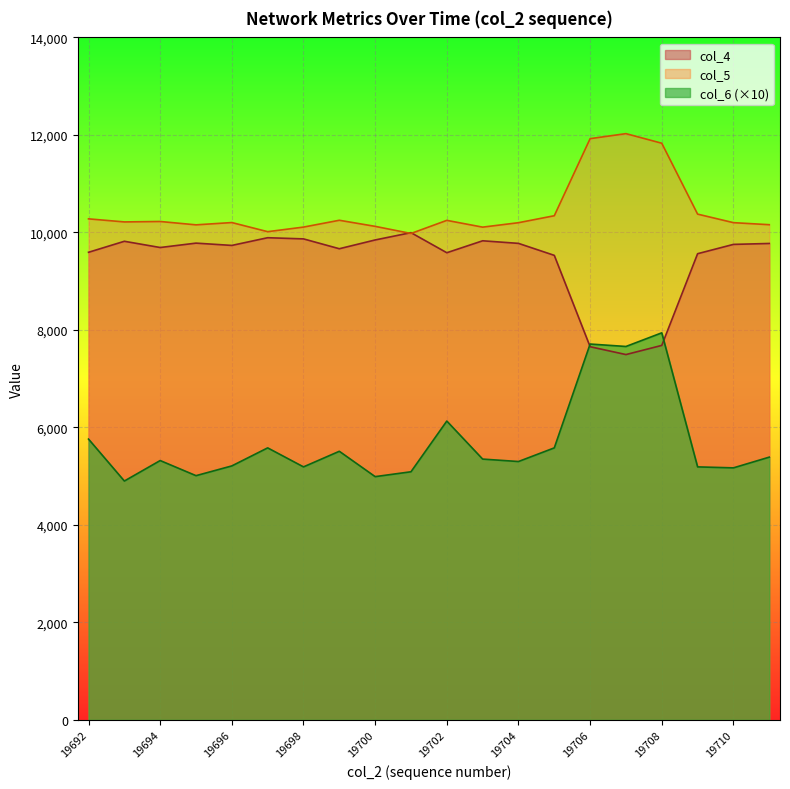

What is the sum of the col_5 values at 19710 and 19692?

20478